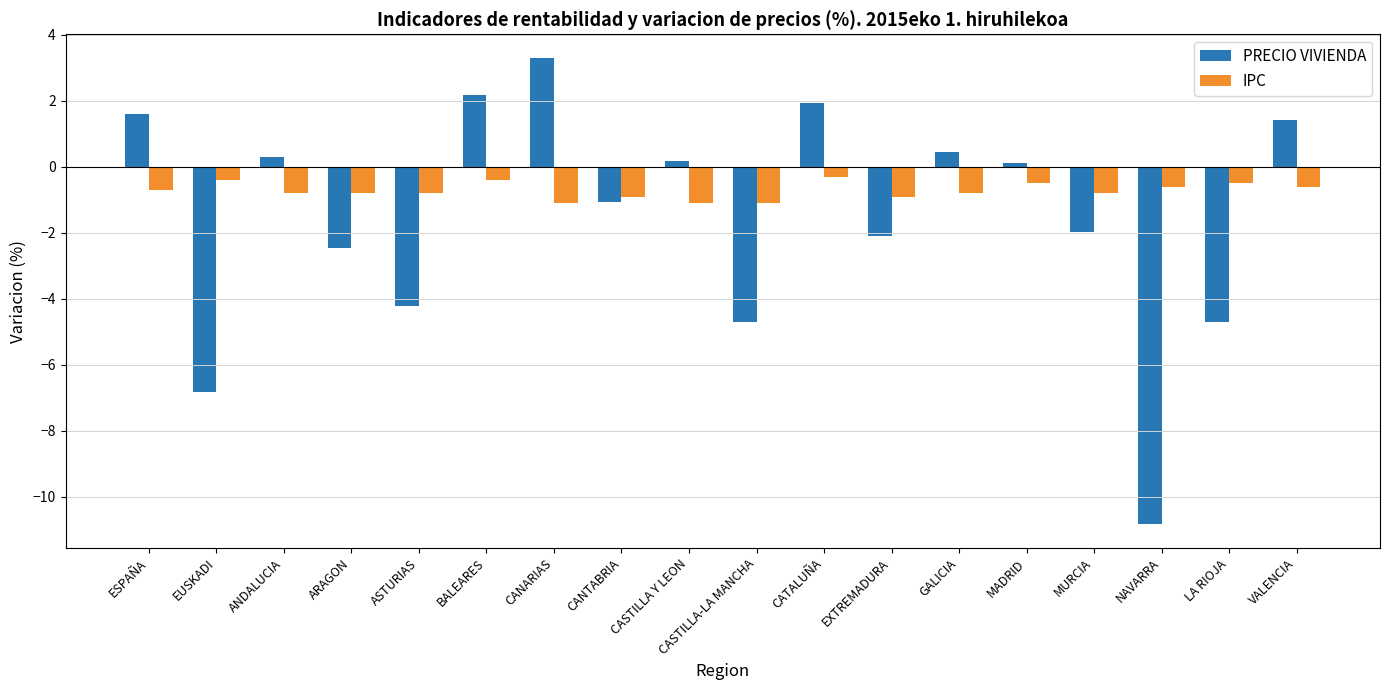

At how many categories does at least one series exceed -4?

18